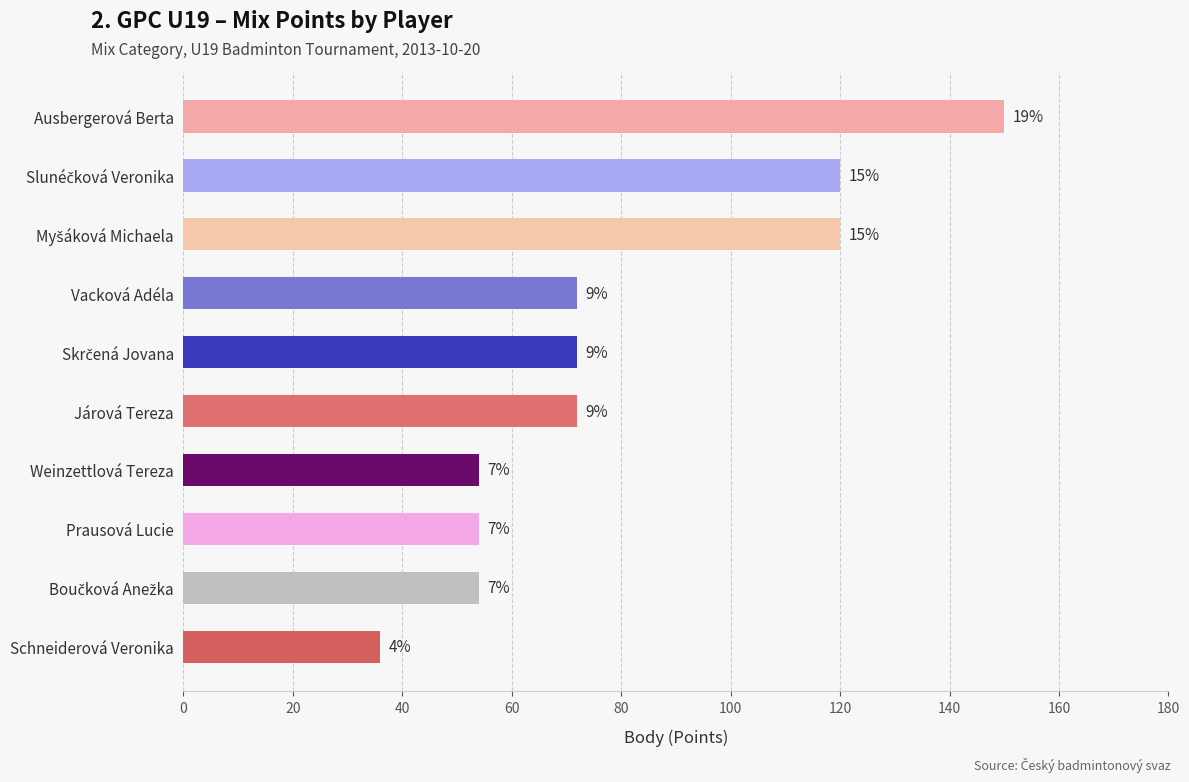

How many bars are there in total?

10